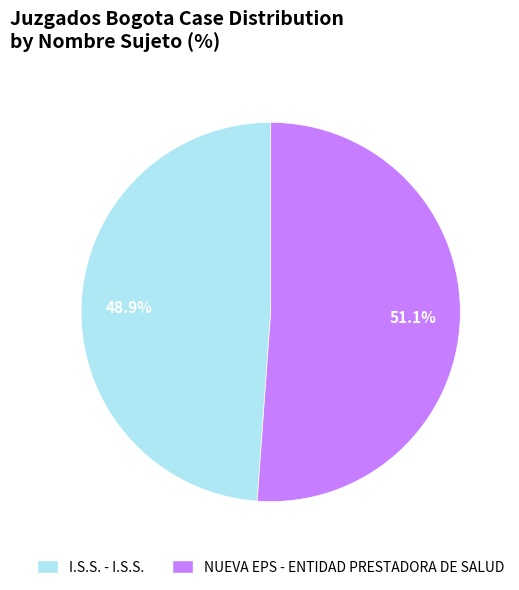

How many segments does this pie chart have?

2